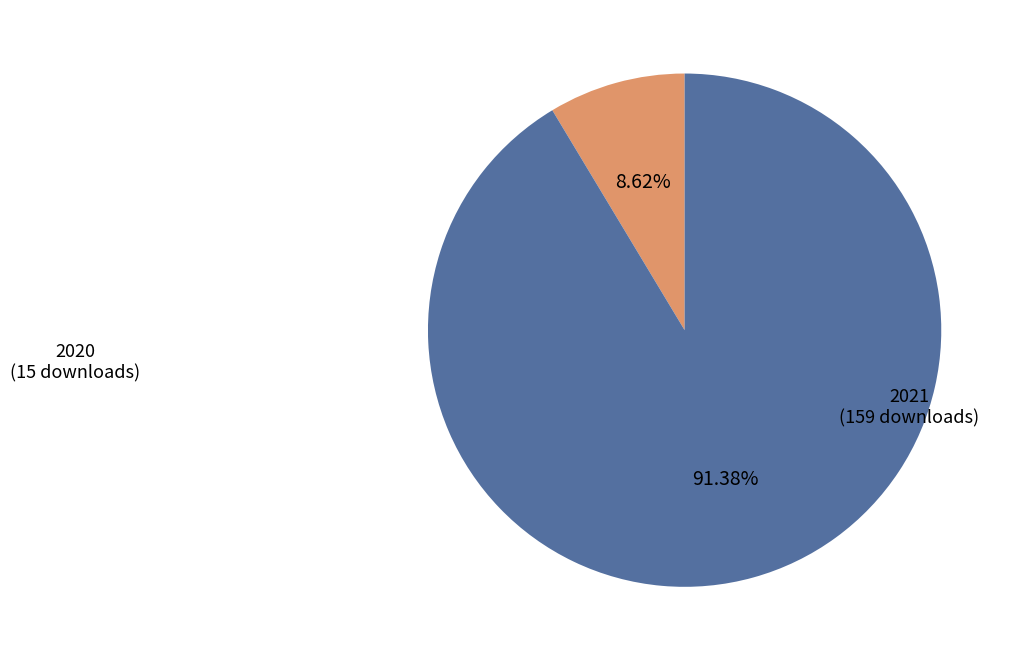

How many segments does this pie chart have?

2